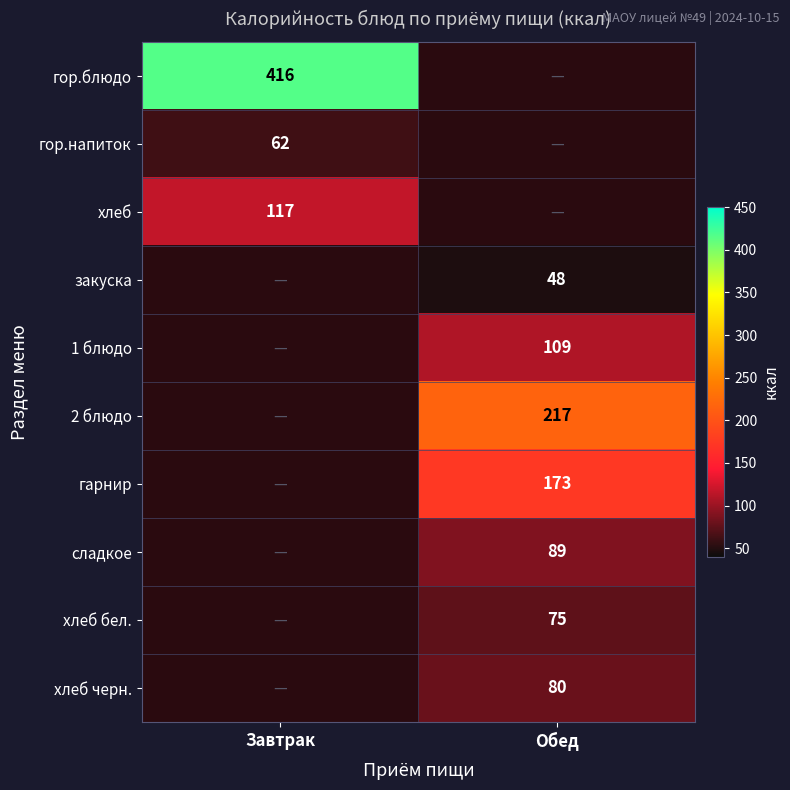

The хлеб бел. series shows 25 at Обед. True or false?

False